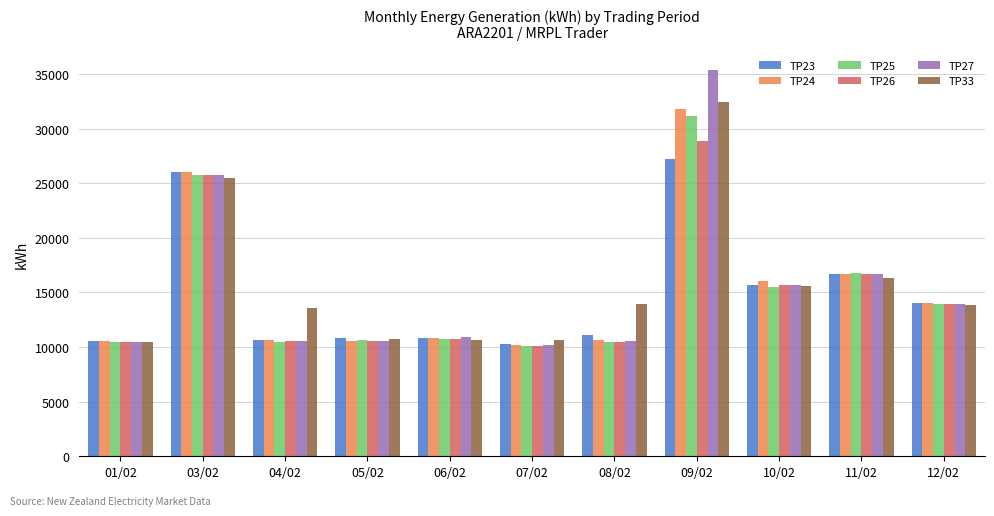

The TP26 series shows 28910 at 09/02. True or false?

True